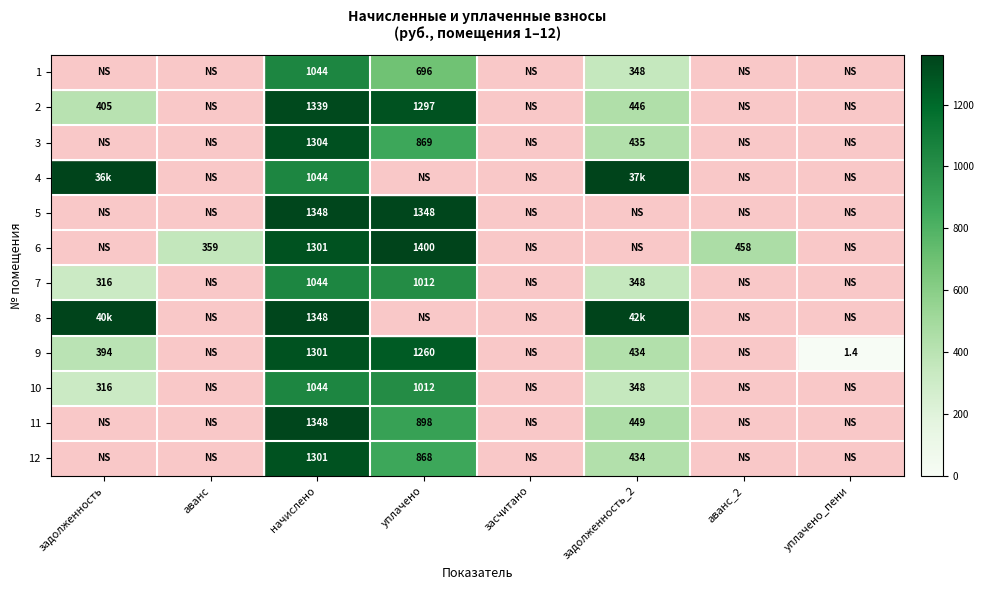

The 4 series shows 0.0 at аванс_2. True or false?

True